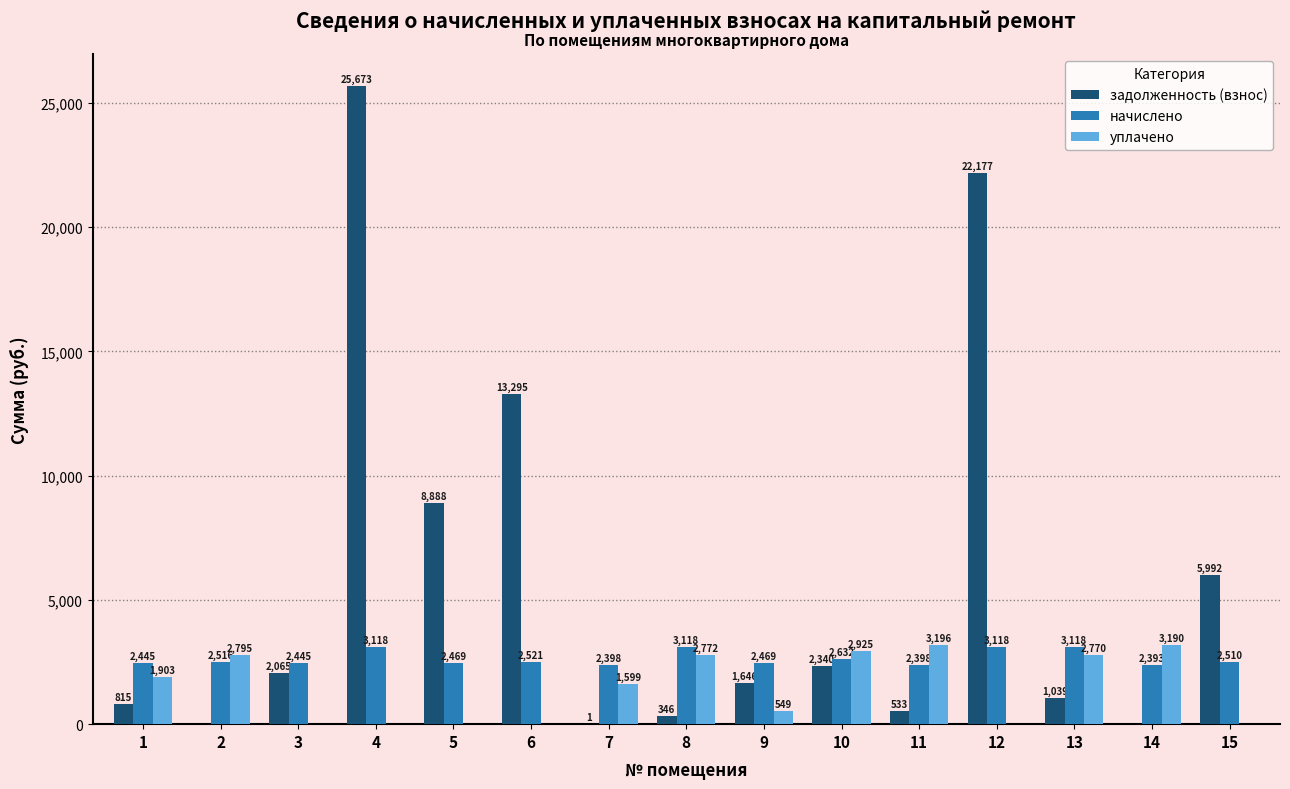

Are the bars grouped side by side (vs. stacked)?

Yes